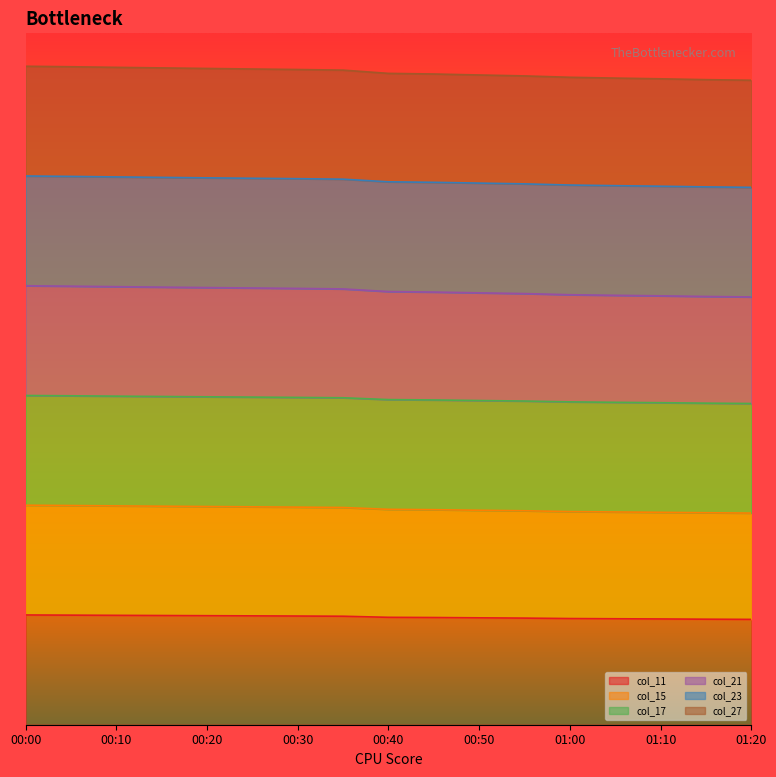

At which category is the sum across all series the highest?

00:00